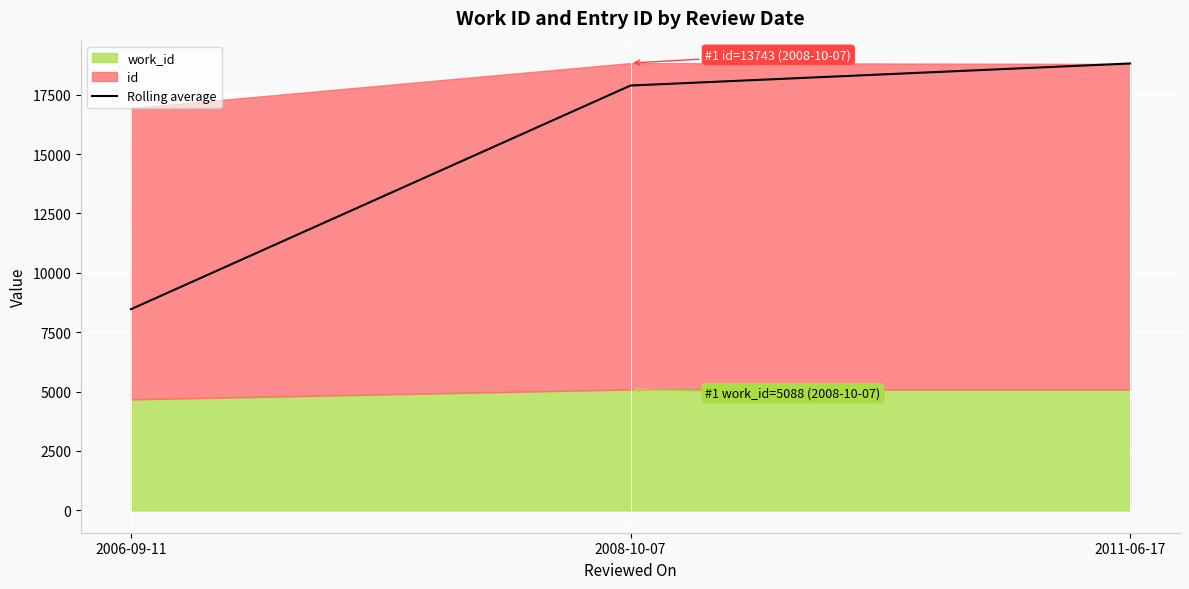

List the labels in order of Rolling average value, largest first.

2011-06-17, 2008-10-07, 2006-09-11